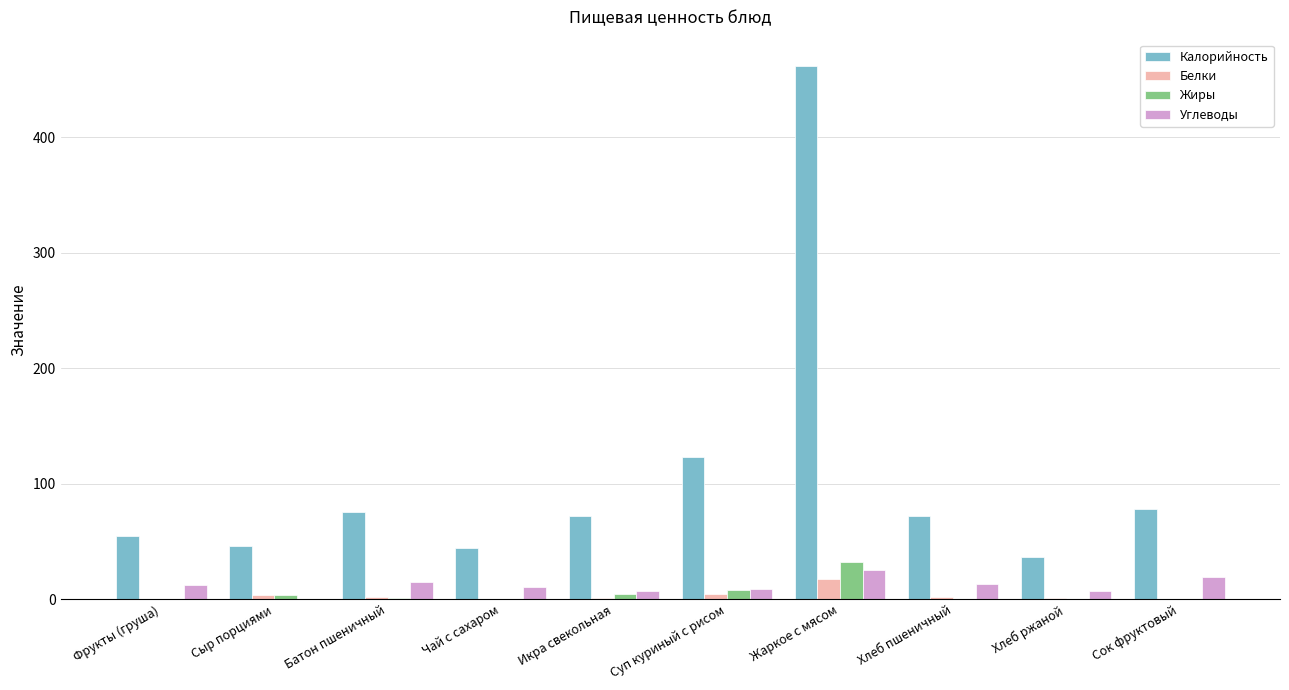

Is it true that Калорийность equals 46.6 at Сок фруктовый?

False